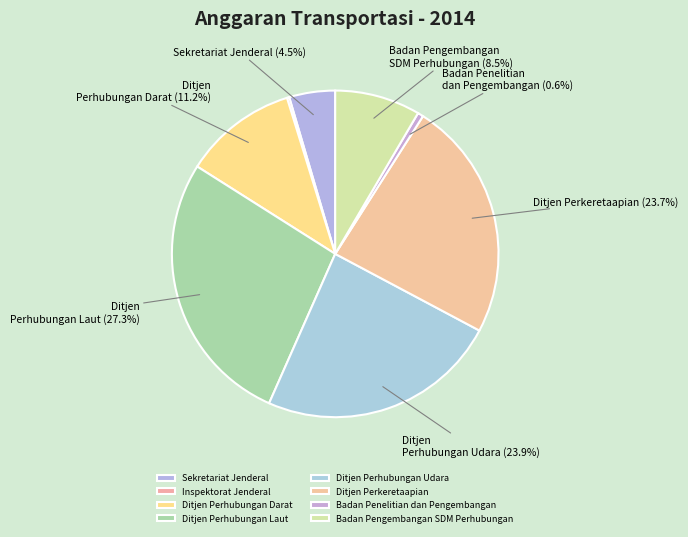

Does Ditjen Perkeretaapian represent more than half of the total?

No